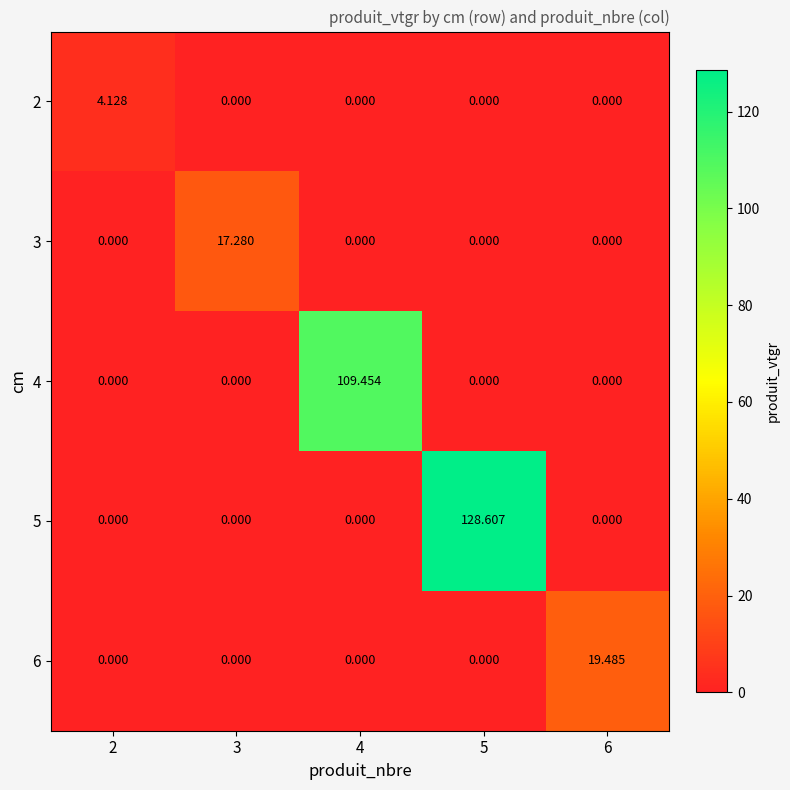

How many positive values does the 6 series have?

1